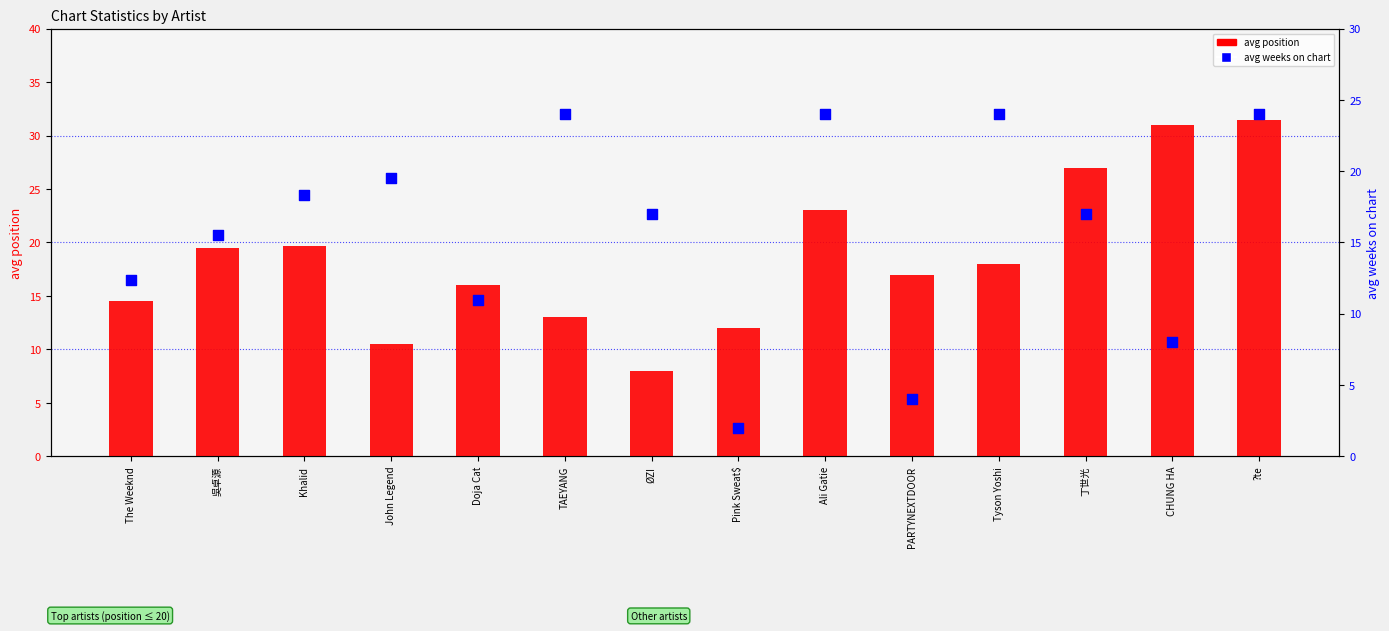

Which series has the widest spread of Y values?

avg position